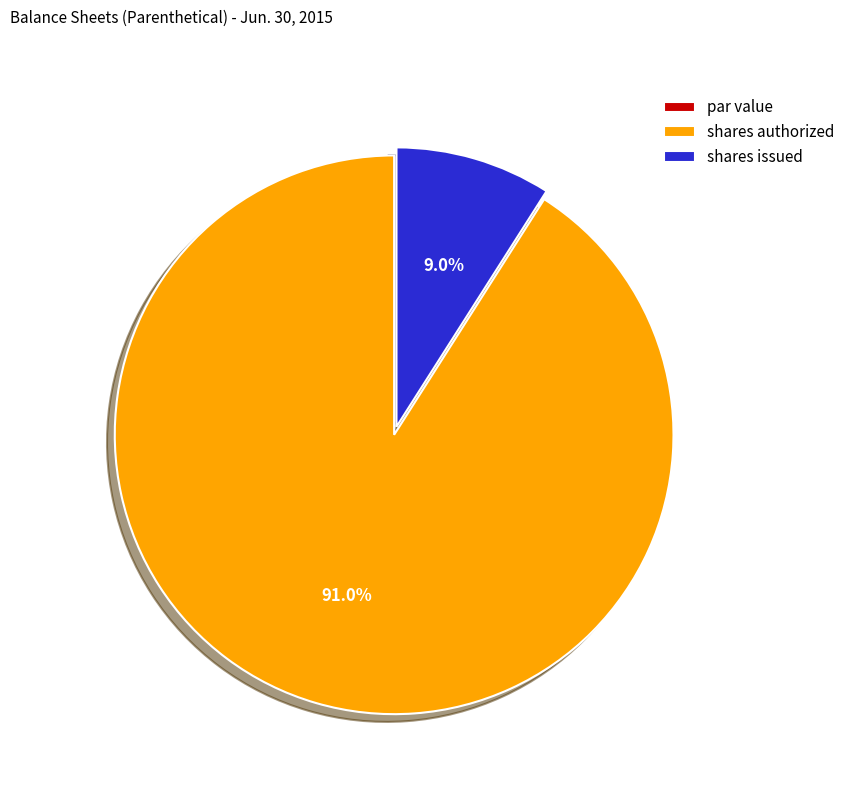

What portion of the pie excludes shares authorized?

9.0%